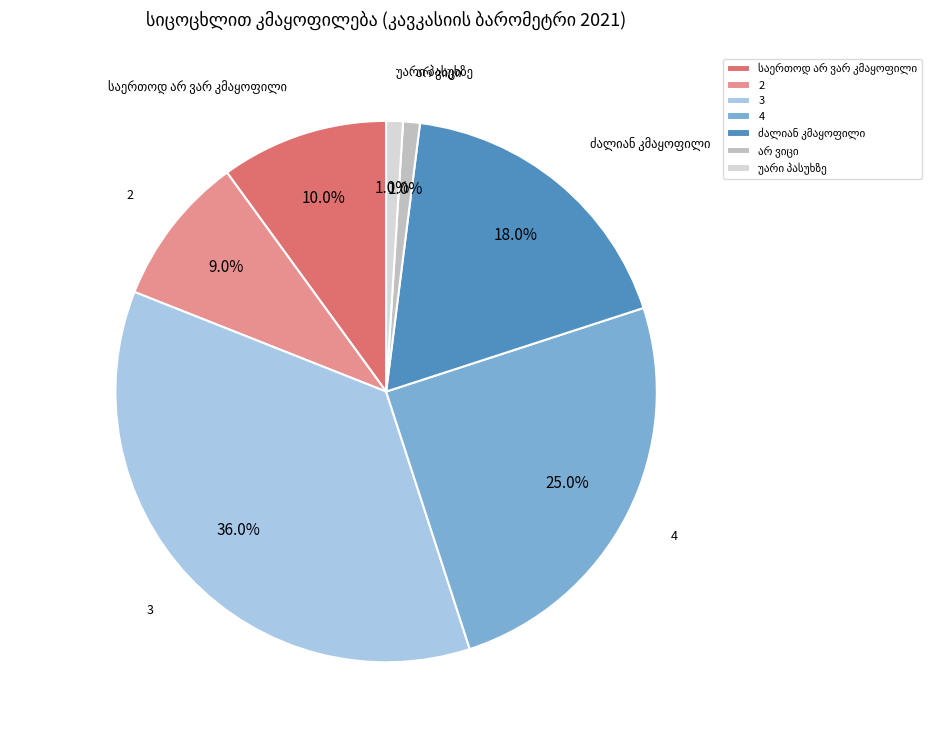

How many slices are in this pie chart?

7